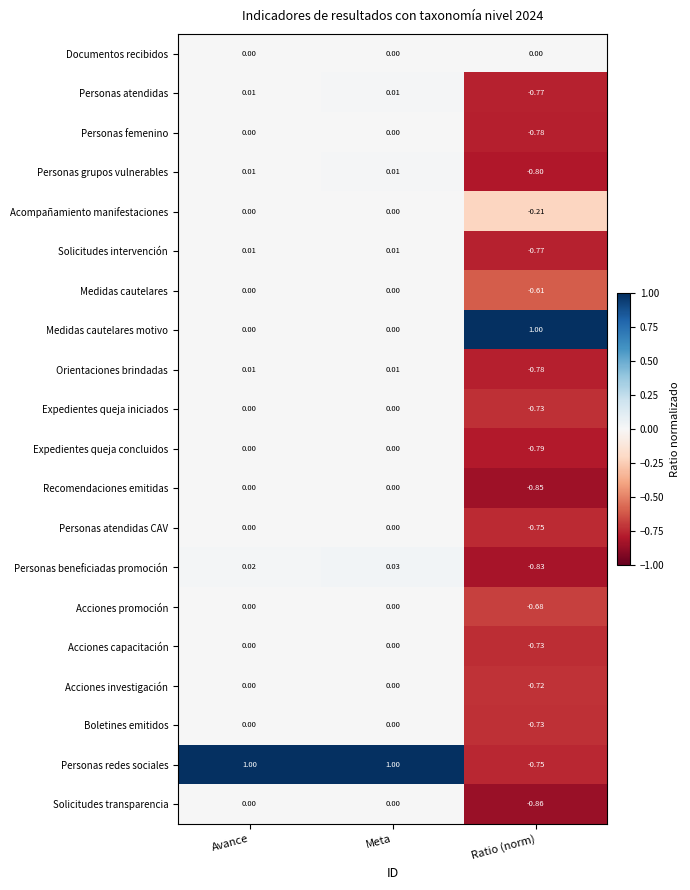

Which label corresponds to the smallest value in the chart?

Ratio (norm)